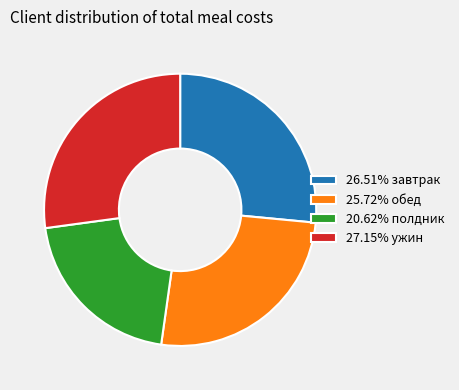

Is there a majority slice in this chart?

No